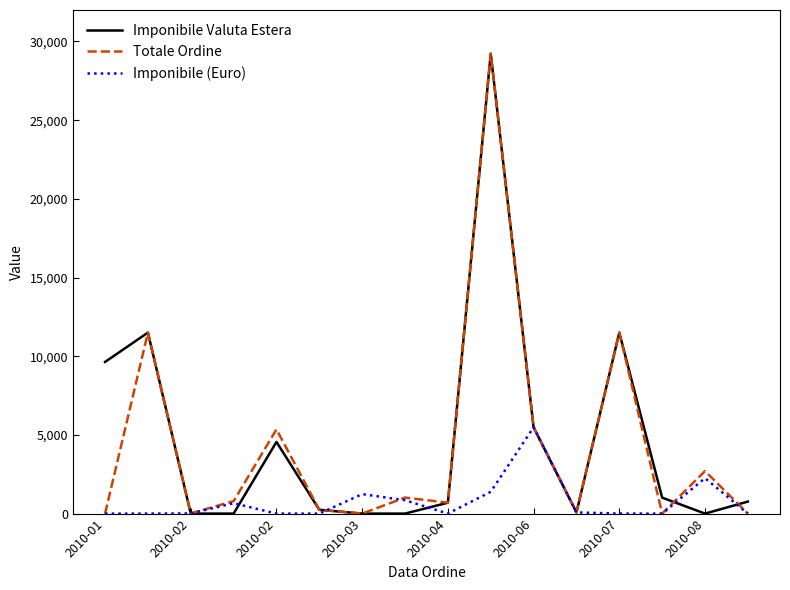

What is the difference between the maximum and minimum values in the Totale Ordine series?

29220.0